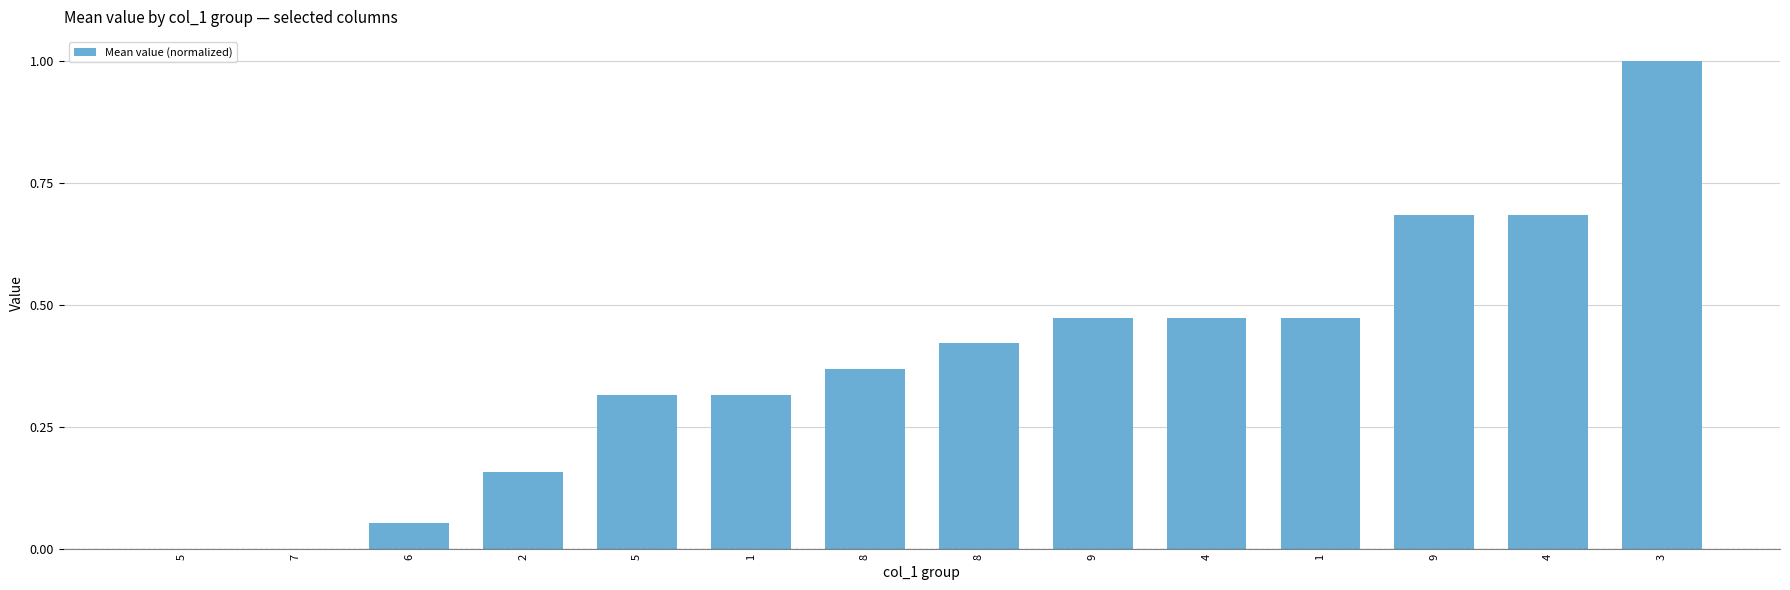

How many distinct data groups are displayed?

1